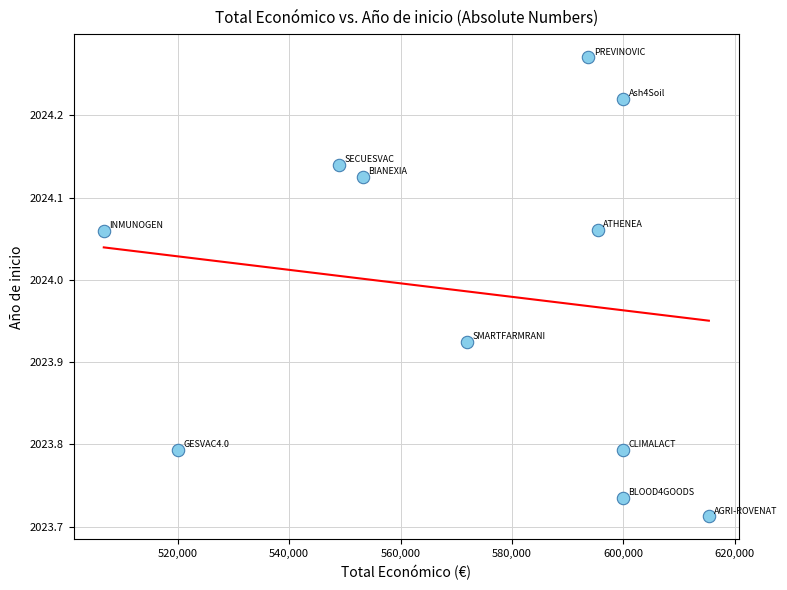

What is the range of X values (max minus min)?

108672.0